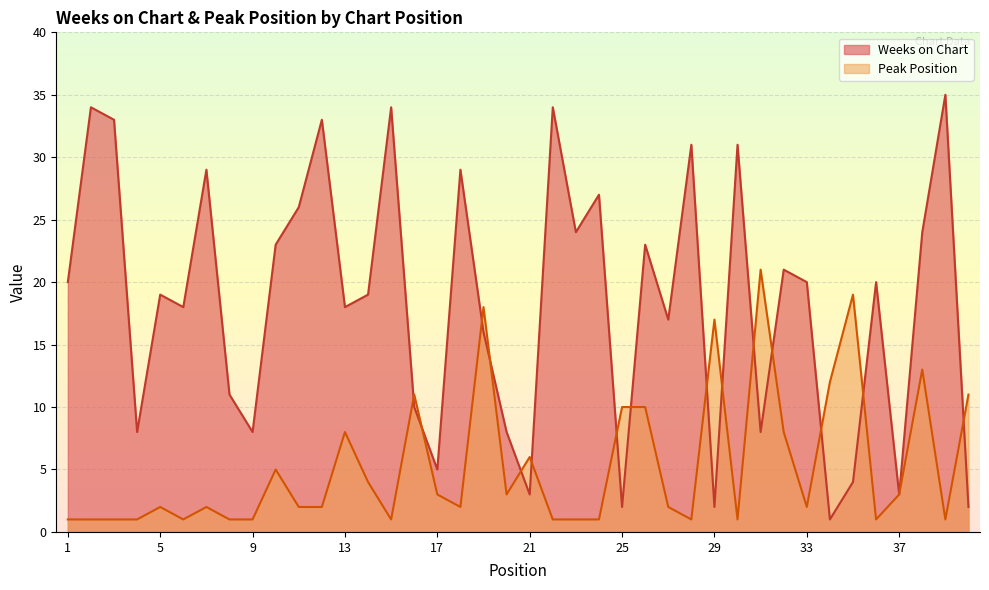

What is the value of the Peak Position point at the 32nd from the left?

8